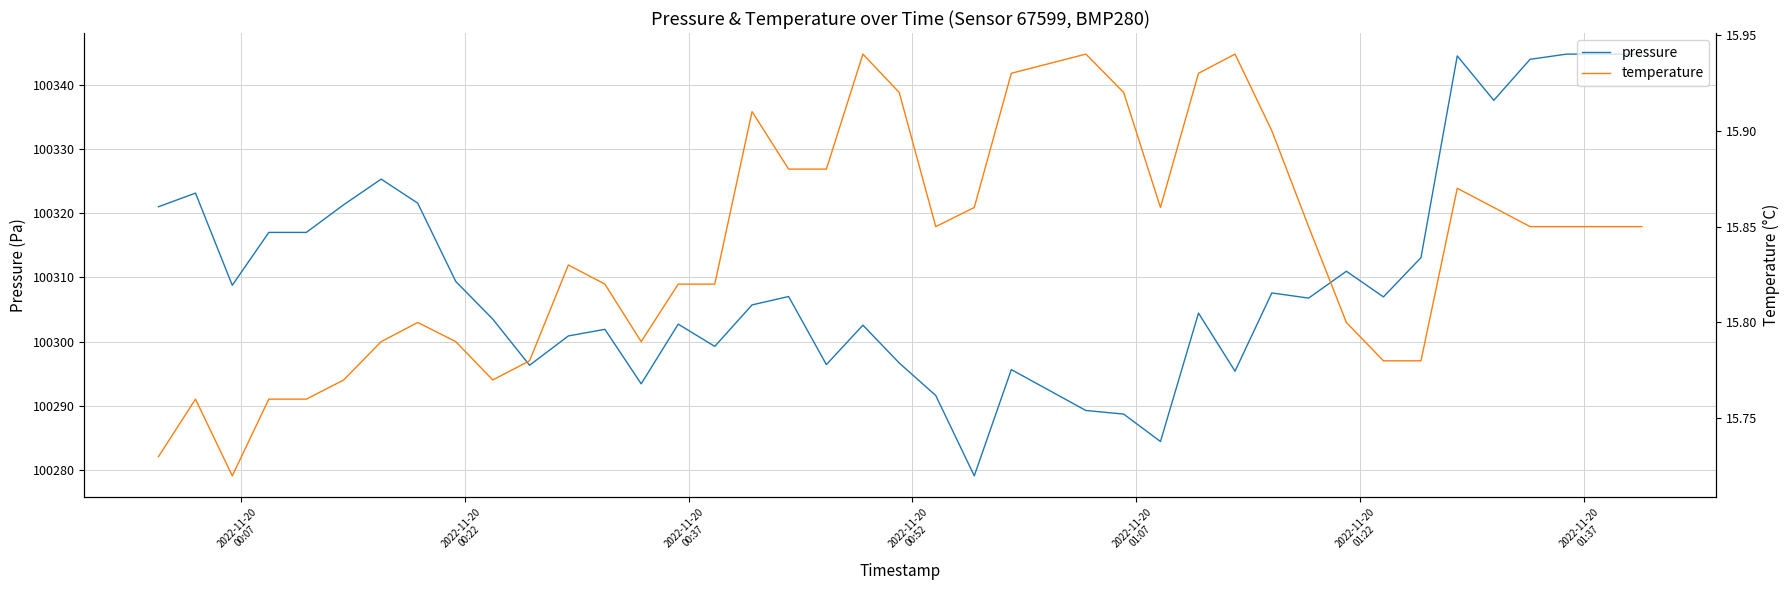

What is the maximum value for pressure?

100344.8